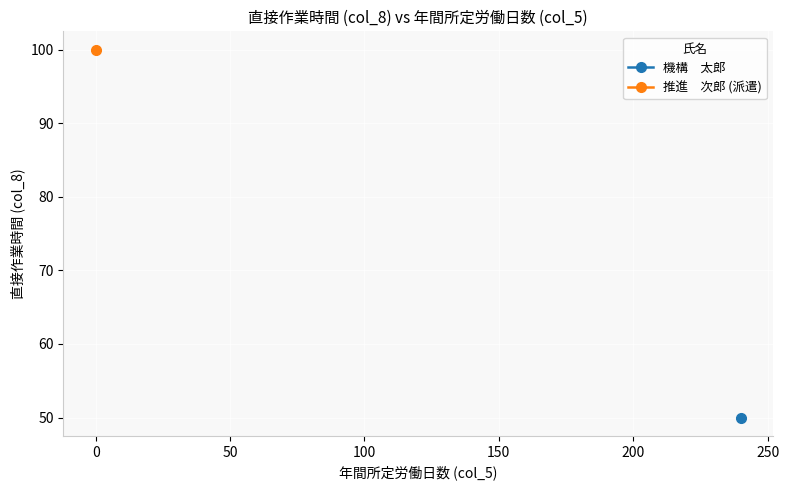

How many series are shown in this chart?

2